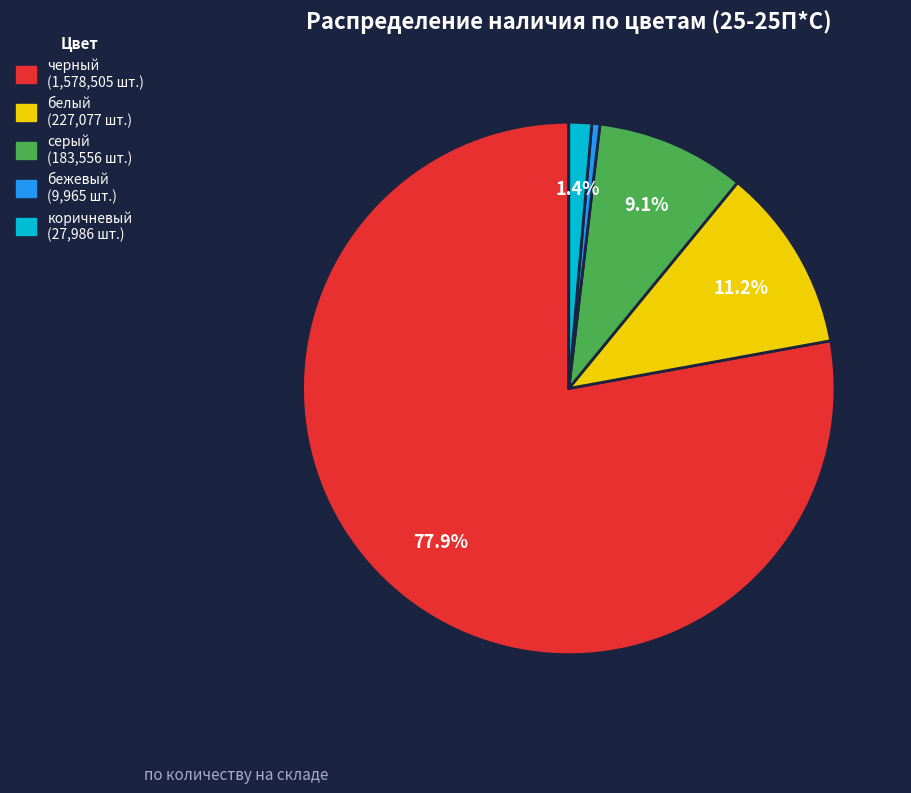

To the nearest percent, what is the difference between the largest and smallest slice percentages?

77%